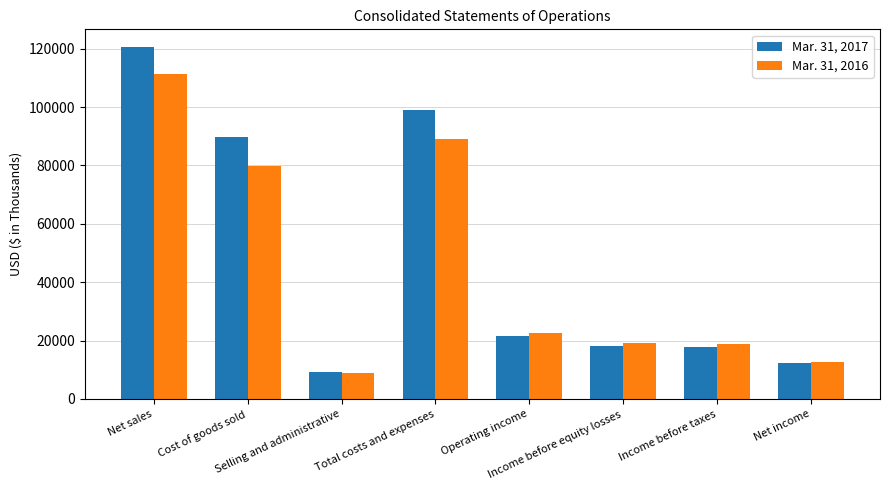

The value of Mar. 31, 2016 at Total costs and expenses is 125708. True or false?

False